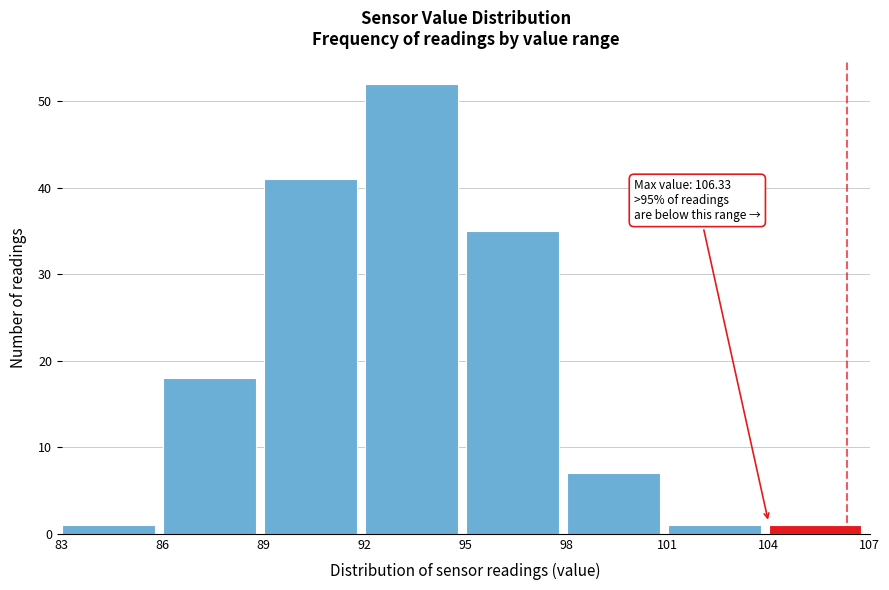

Over which range of the x-axis is the bar tallest?

92 to 95